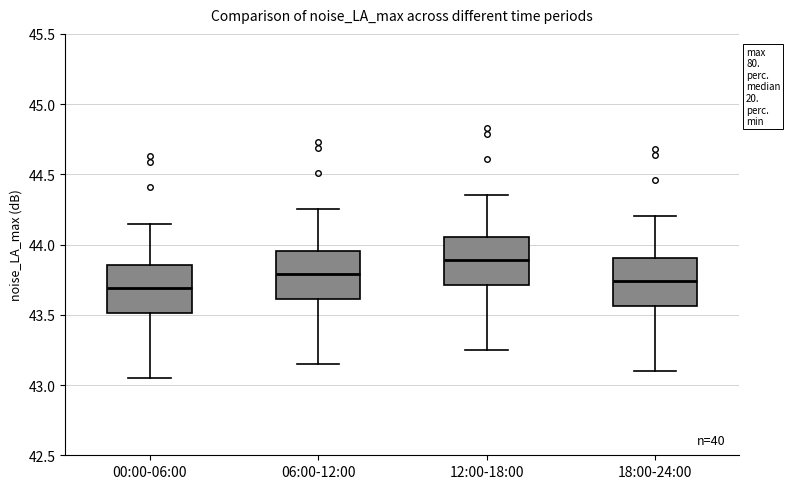

Where does the median line of the box for 00:00-06:00 sit on the y-axis? The values are not printed on the chart, so give them approximately, as read against the axis.

43.70